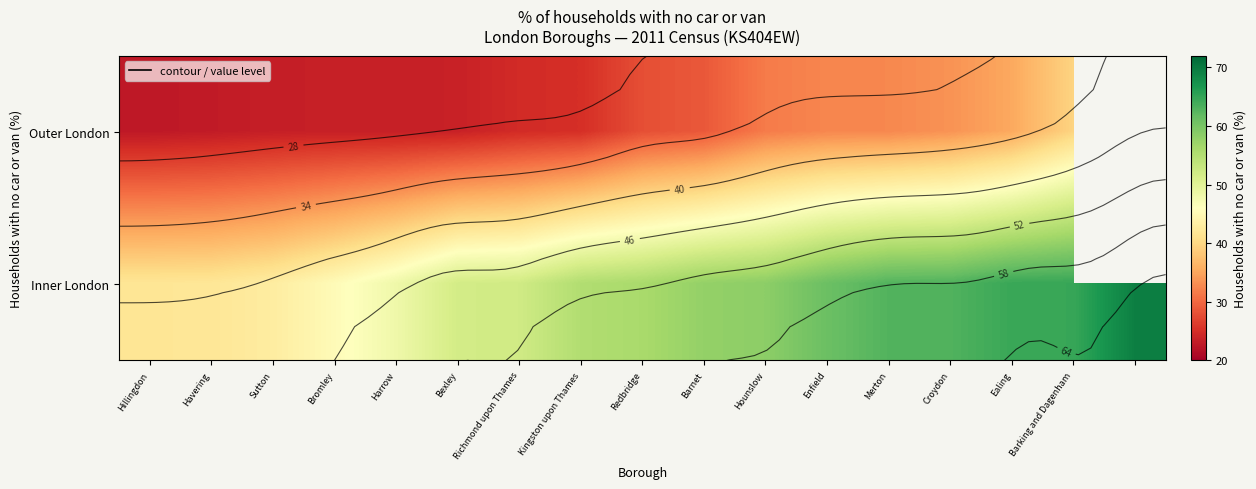

Is it true that Outer London equals 10.6 at Ealing?

False